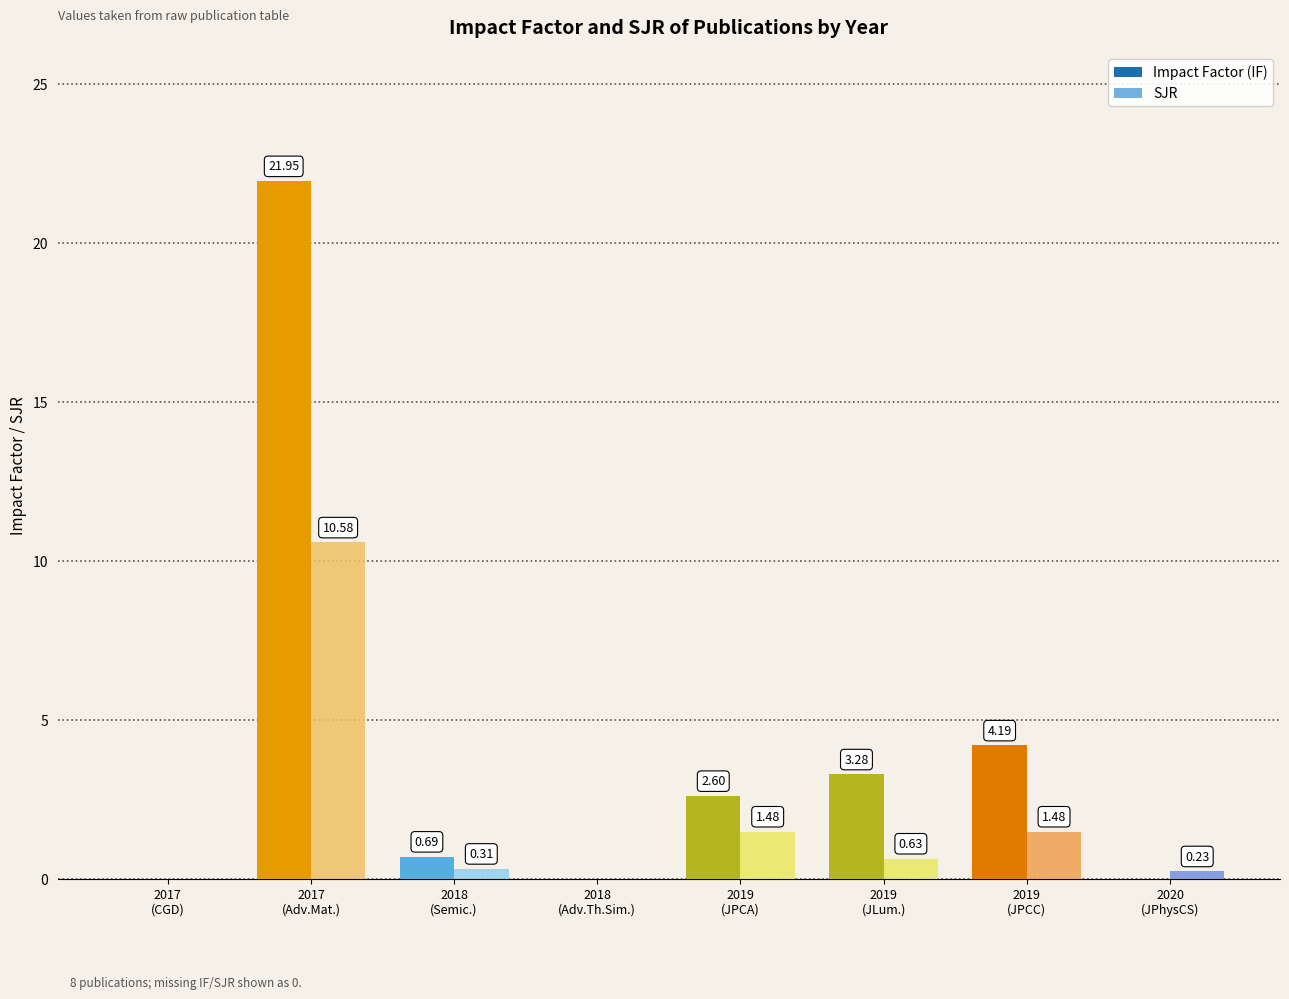

Which series has the largest total across all categories?

Impact Factor (IF)